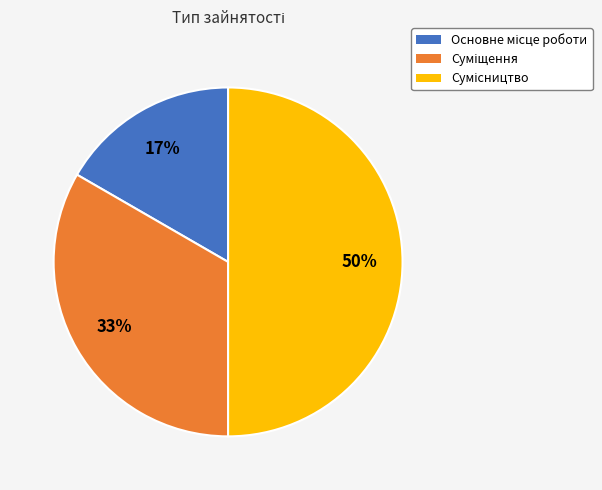

To the nearest percent, what is the difference between the largest and smallest slice percentages?

33%